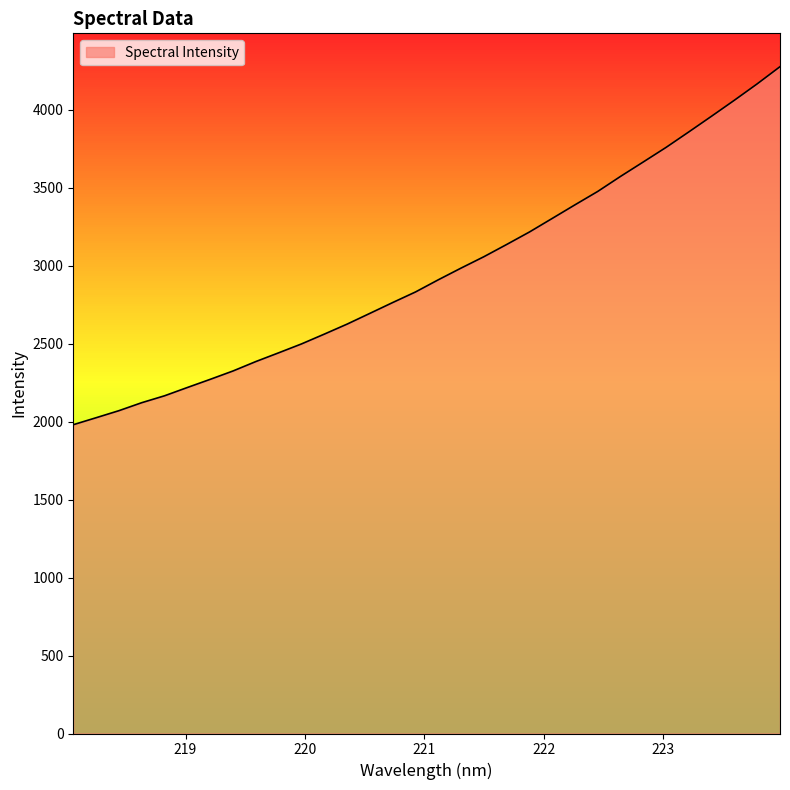

What is the average value?

2961.0